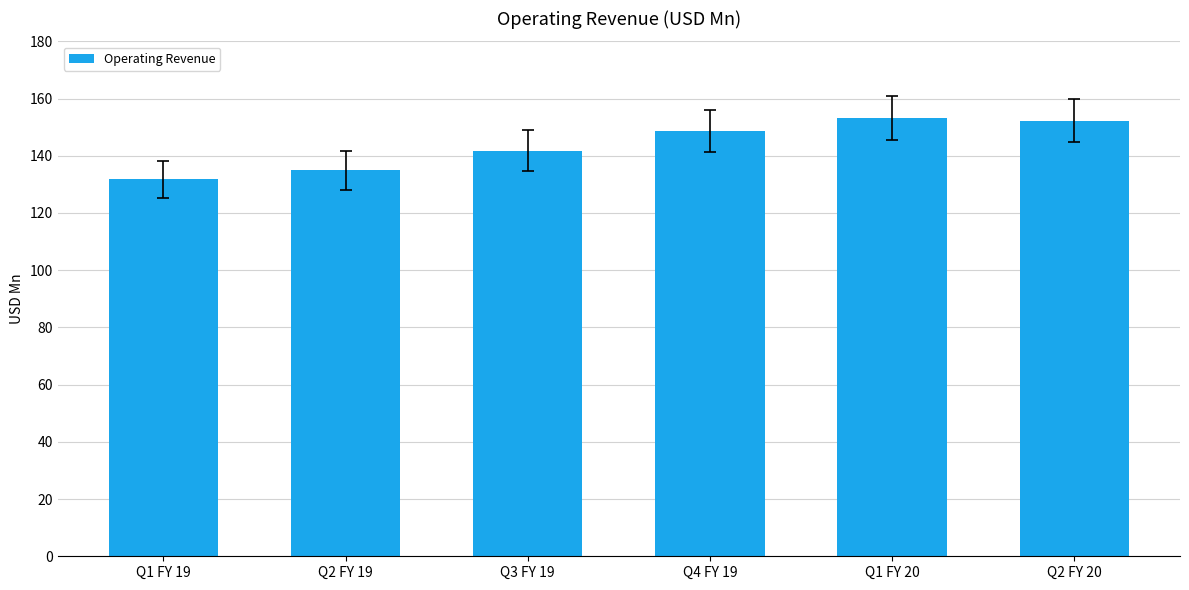

What is the greatest value displayed?

153.3